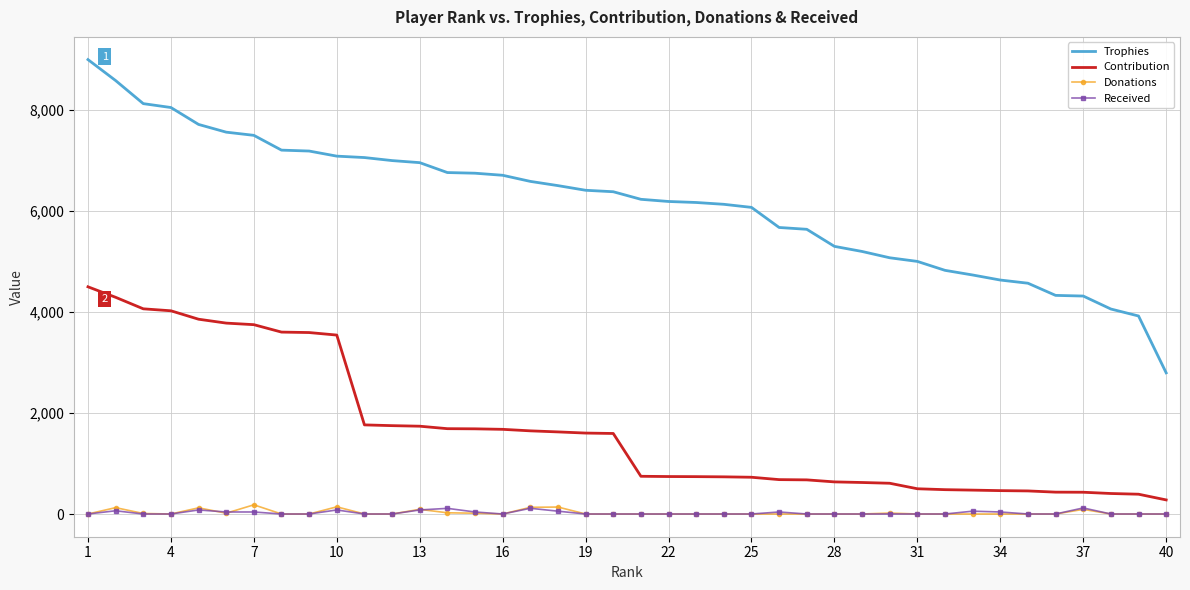

Which series has the largest total across all categories?

Trophies